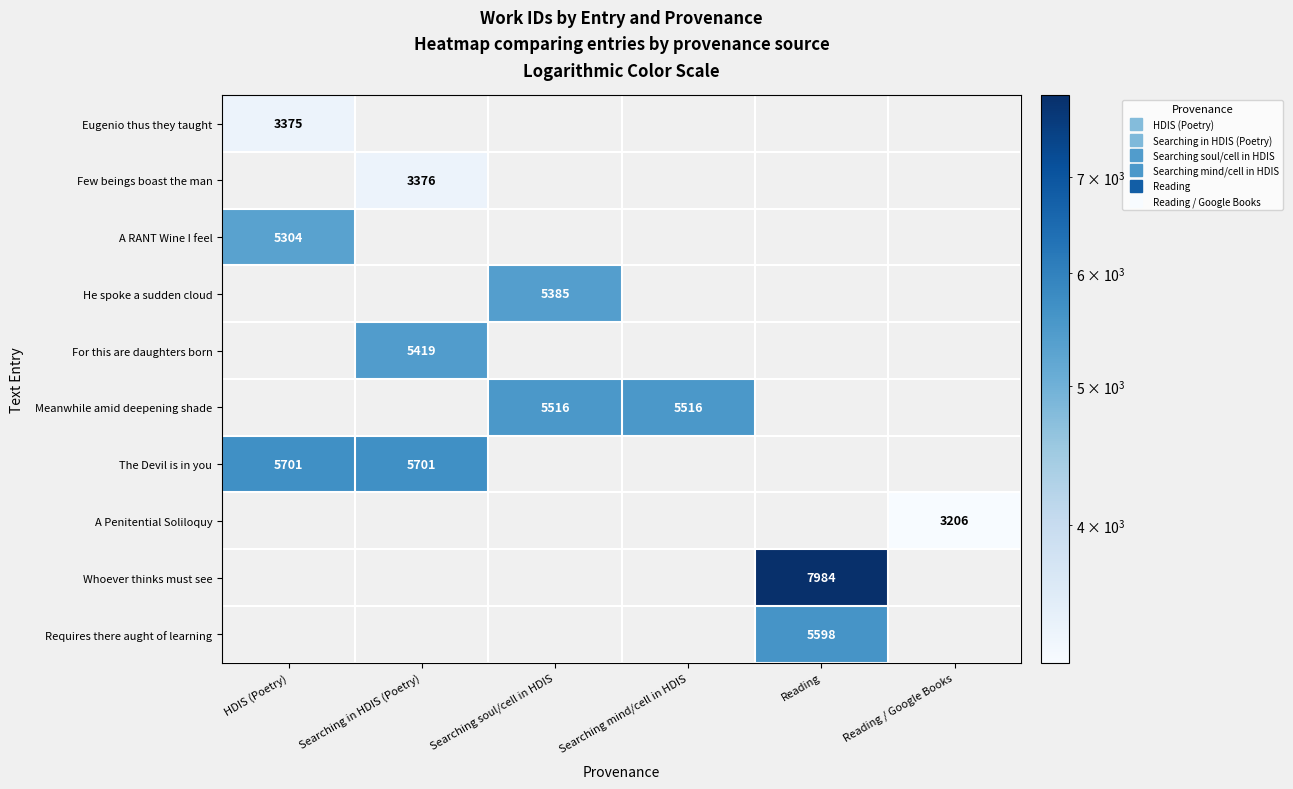

Which has a higher value, Searching mind/cell in HDIS or Reading?

Reading